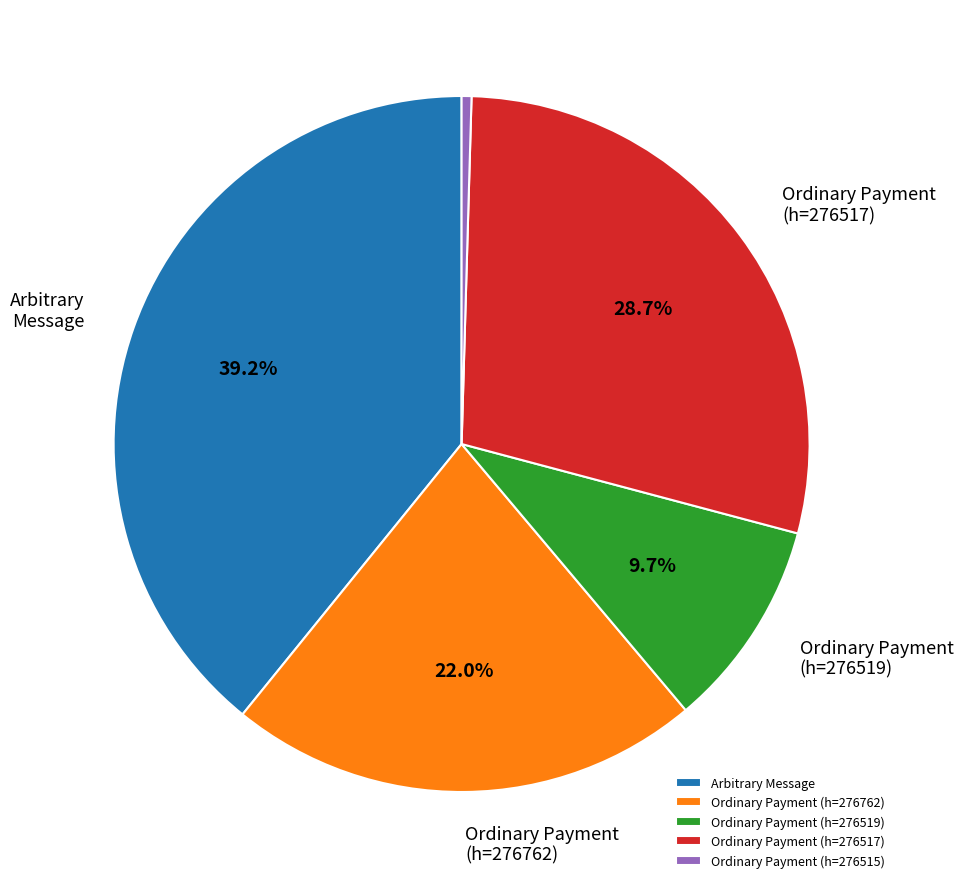

What percentage is the Arbitrary Message slice, to the nearest percent?

39%